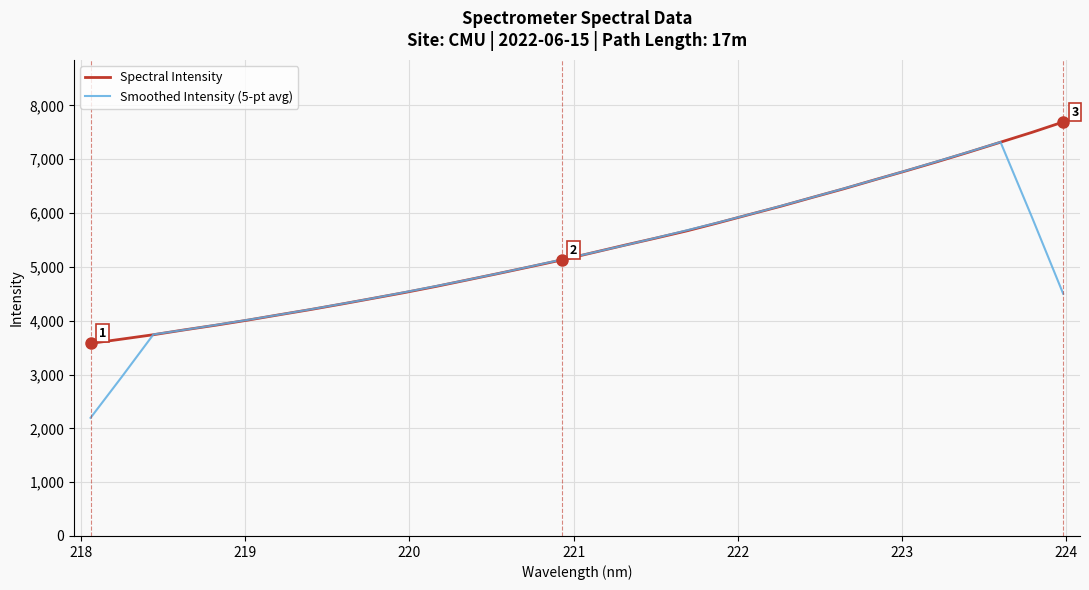

What is the maximum value shown in the chart?

7692.7